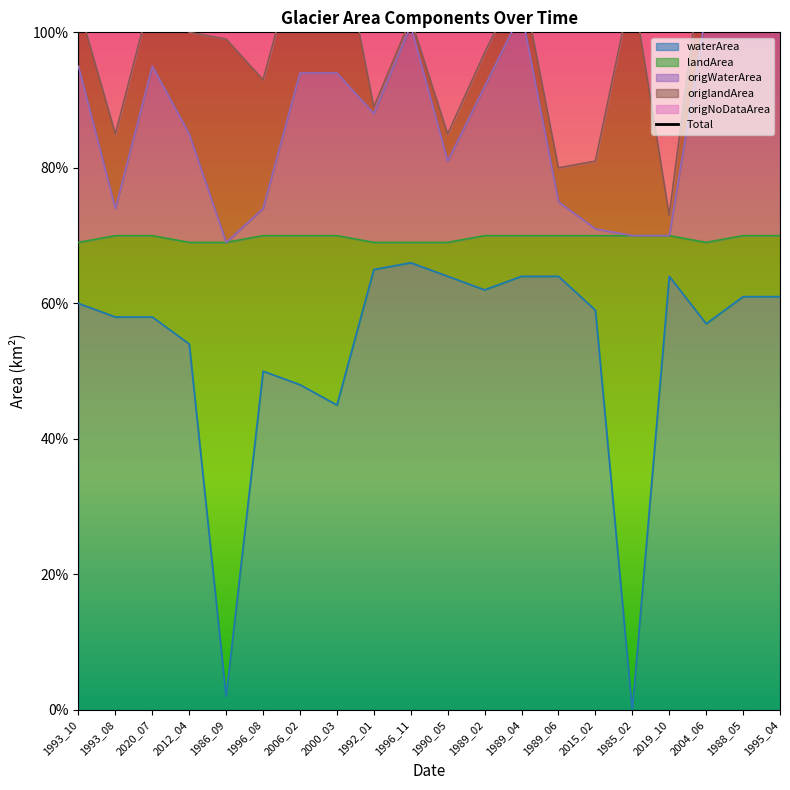

Which has a higher value, 1996_11 or 1993_10?

1996_11